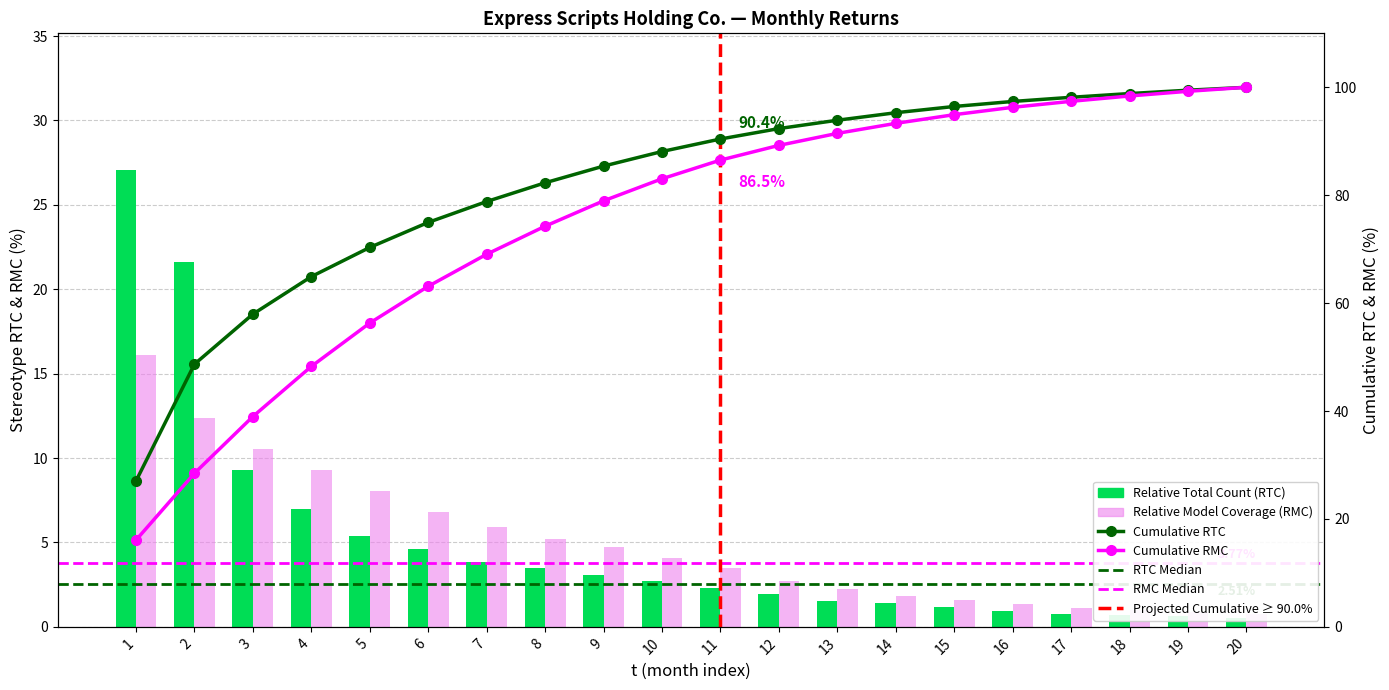

Which category has the highest value in the R(S&P 500, t) series?

1